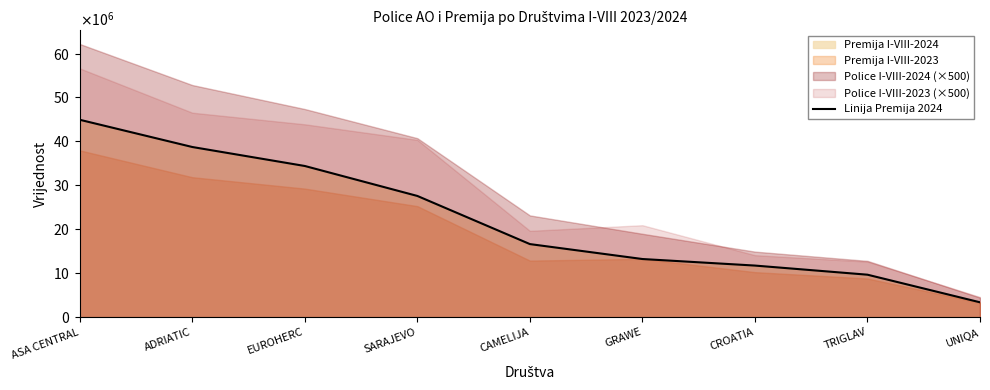

List the labels in order of value, largest first.

ASA CENTRAL, ADRIATIC, EUROHERC, SARAJEVO, CAMELIJA, GRAWE, CROATIA, TRIGLAV, UNIQA